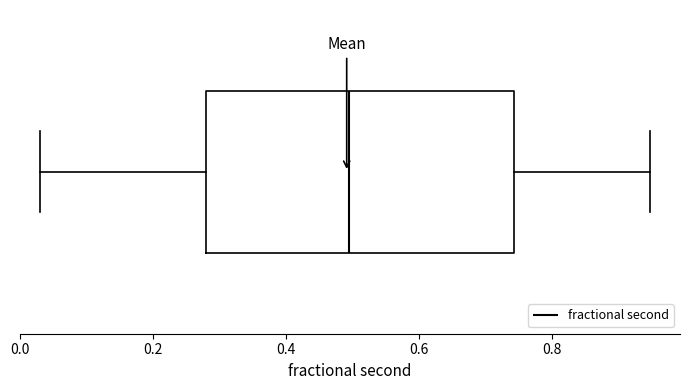

Transcribe this box plot: give where the median line is, the range the box spans, and where the two whiskers end, as read against the x-axis. The values are not printed on the chart, so give them approximately, as read against the axis.

median 0.50, box 0.28 to 0.74, whiskers 0.04 to 0.94